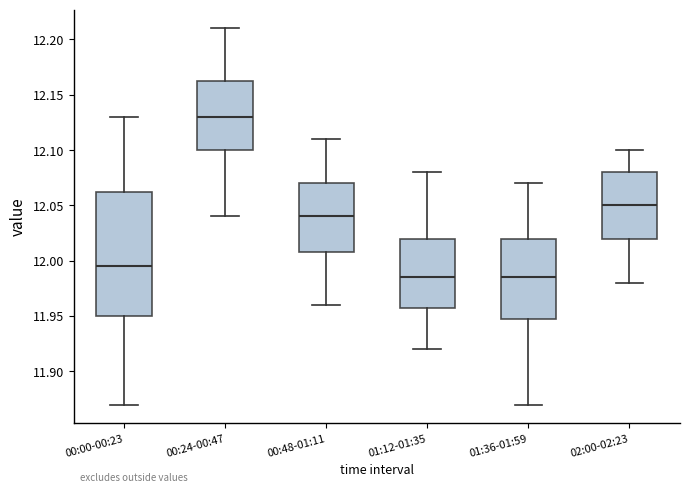

Which box is the tallest, from its lower edge to its upper edge?

00:00-00:23